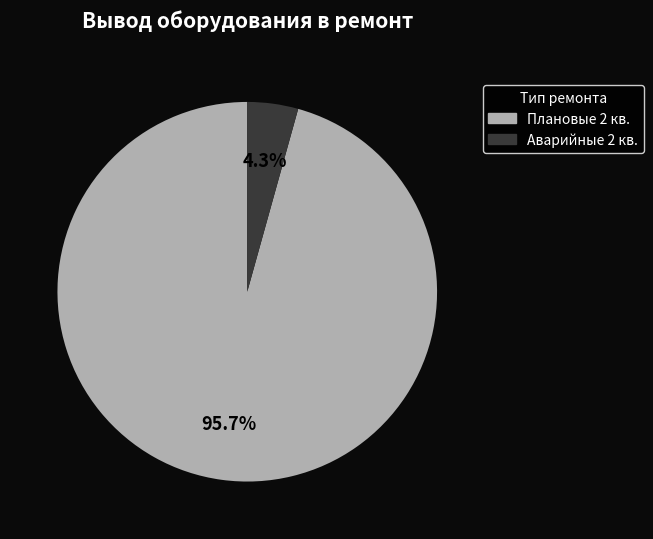

Is there any slice that represents more than half of the pie?

Yes